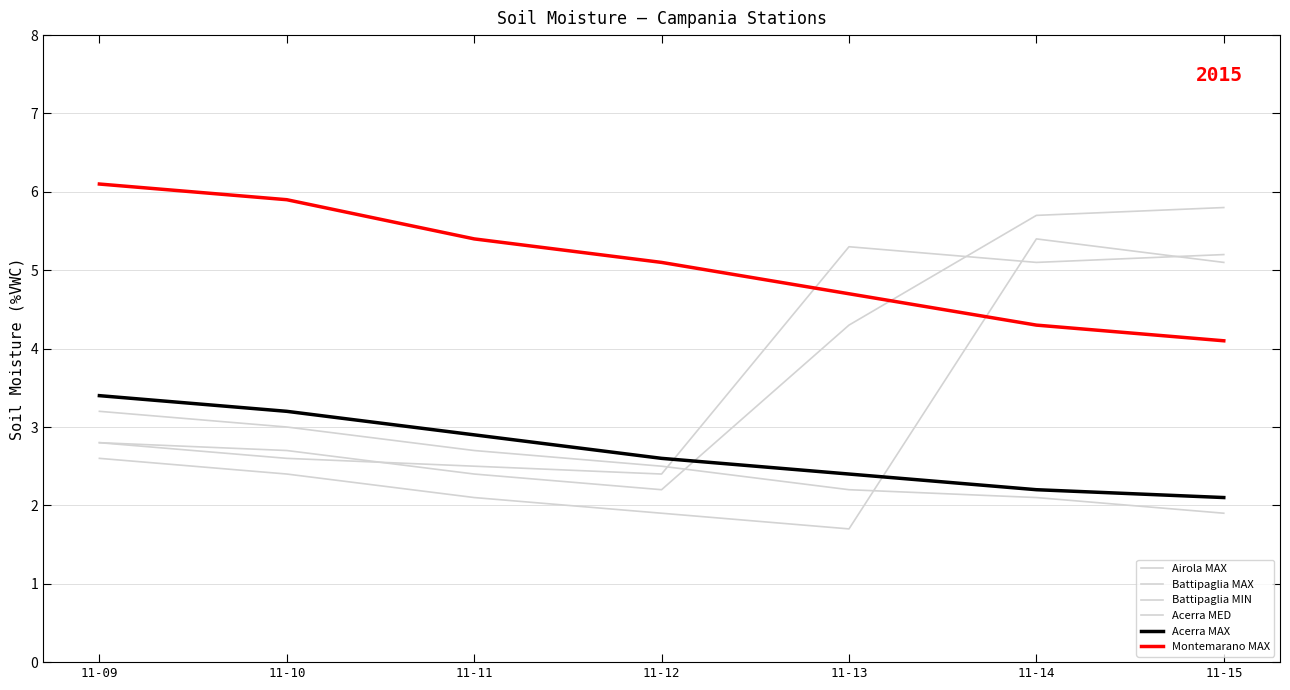

Does the chart display data point markers on the line(s)?

No